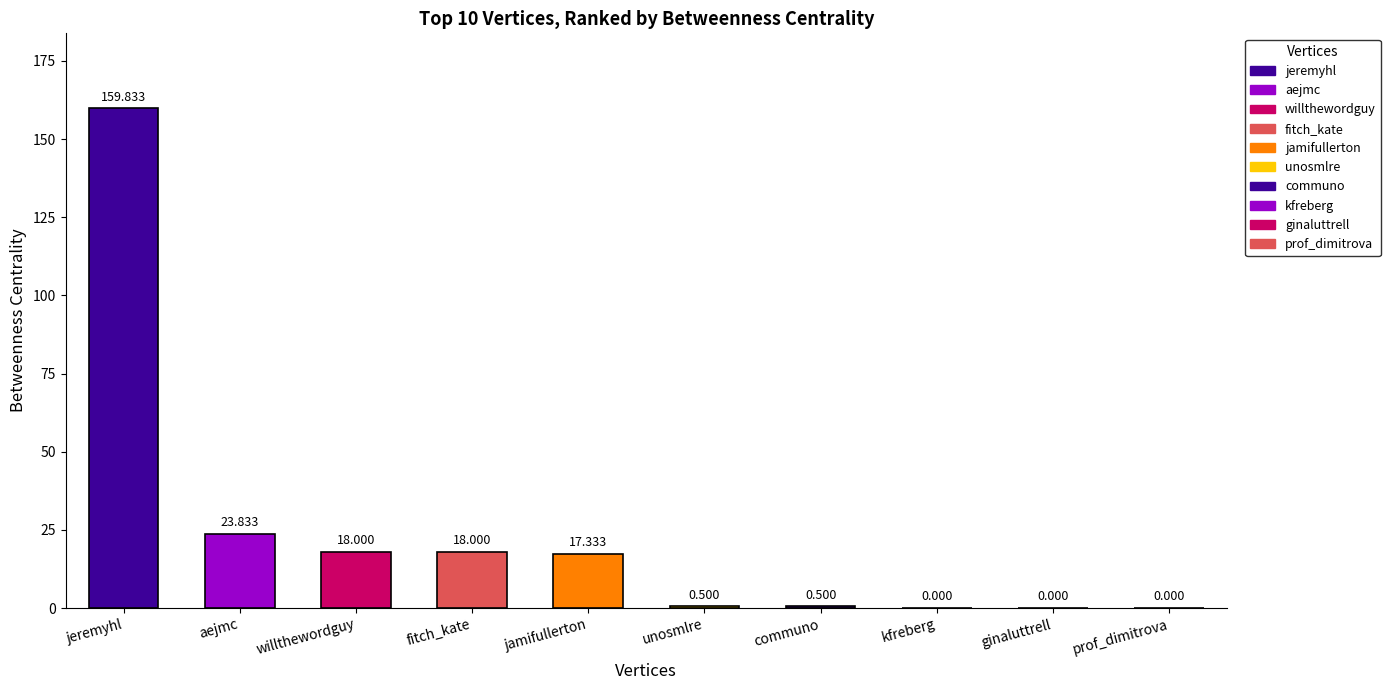

What position from the right is prof_dimitrova?

1